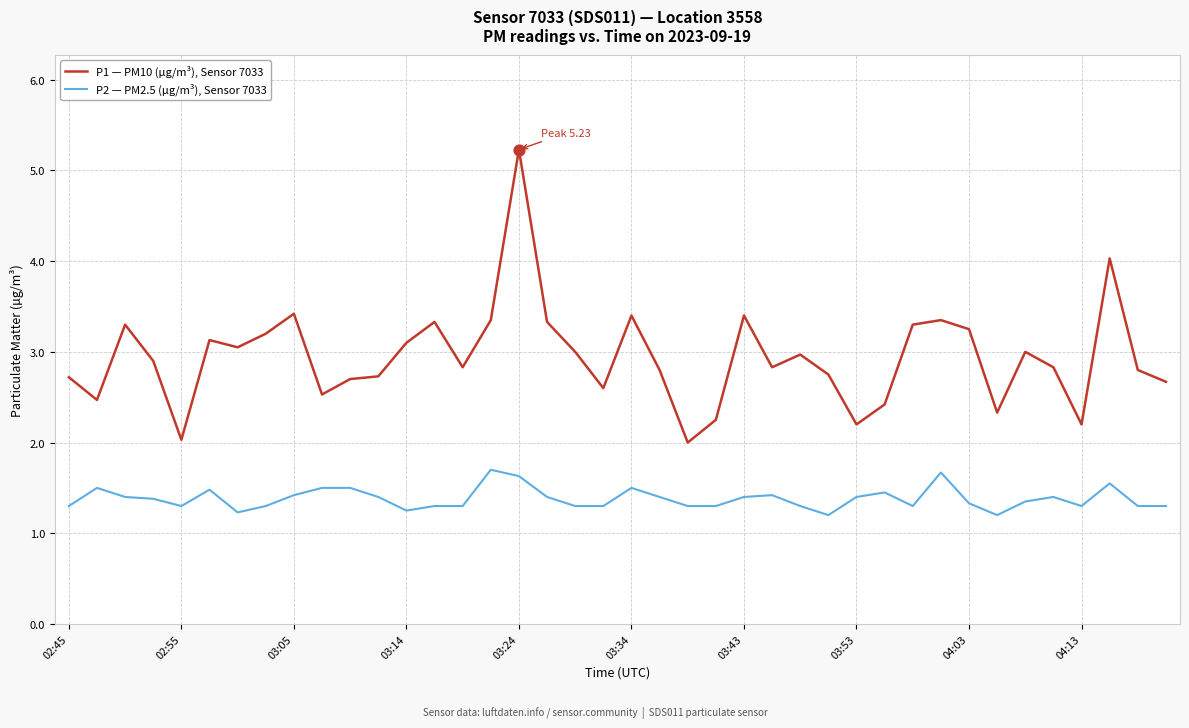

Which series has the largest range (max minus min)?

P1 — PM10 (µg/m³), Sensor 7033